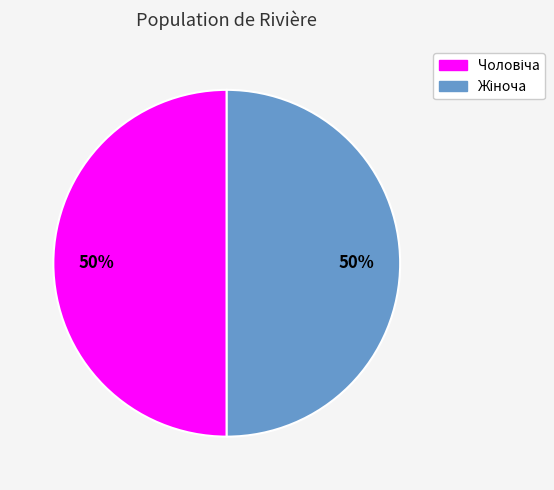

How many slices are in this pie chart?

2